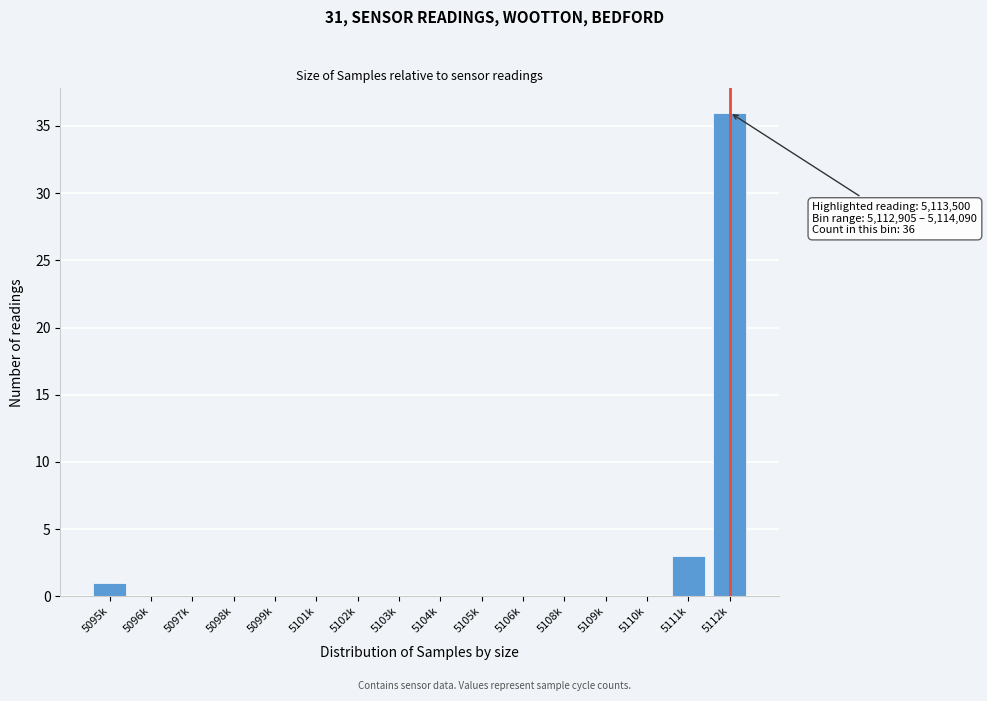

Reading right to left, extract all data points from this chart.

5112k=36	5111k=3	5110k=0	5109k=0	5108k=0	5106k=0	5105k=0	5104k=0	5103k=0	5102k=0	5101k=0	5099k=0	5098k=0	5097k=0	5096k=0	5095k=1